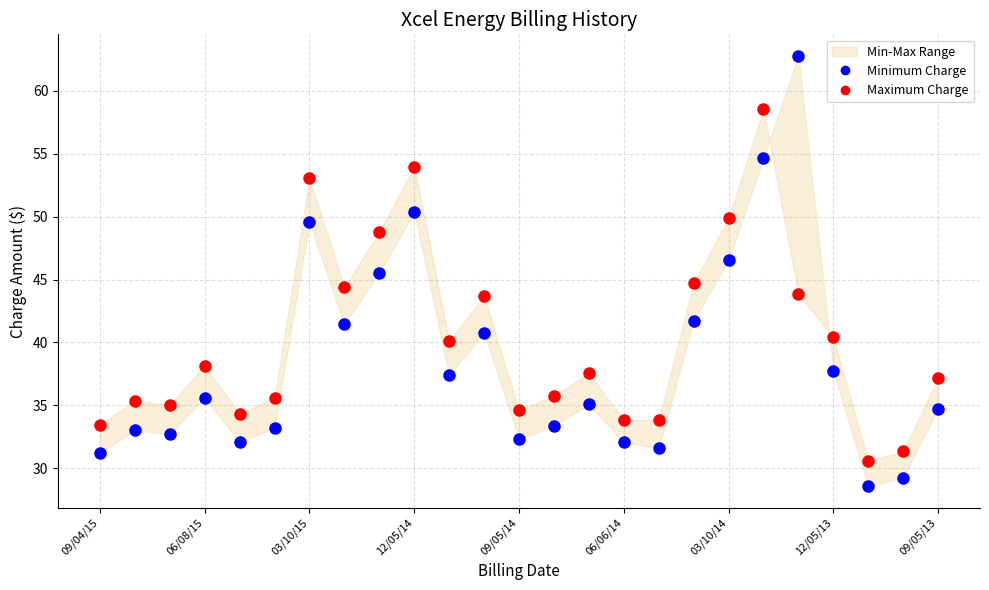

Which series reaches the maximum Y coordinate?

Minimum Charge